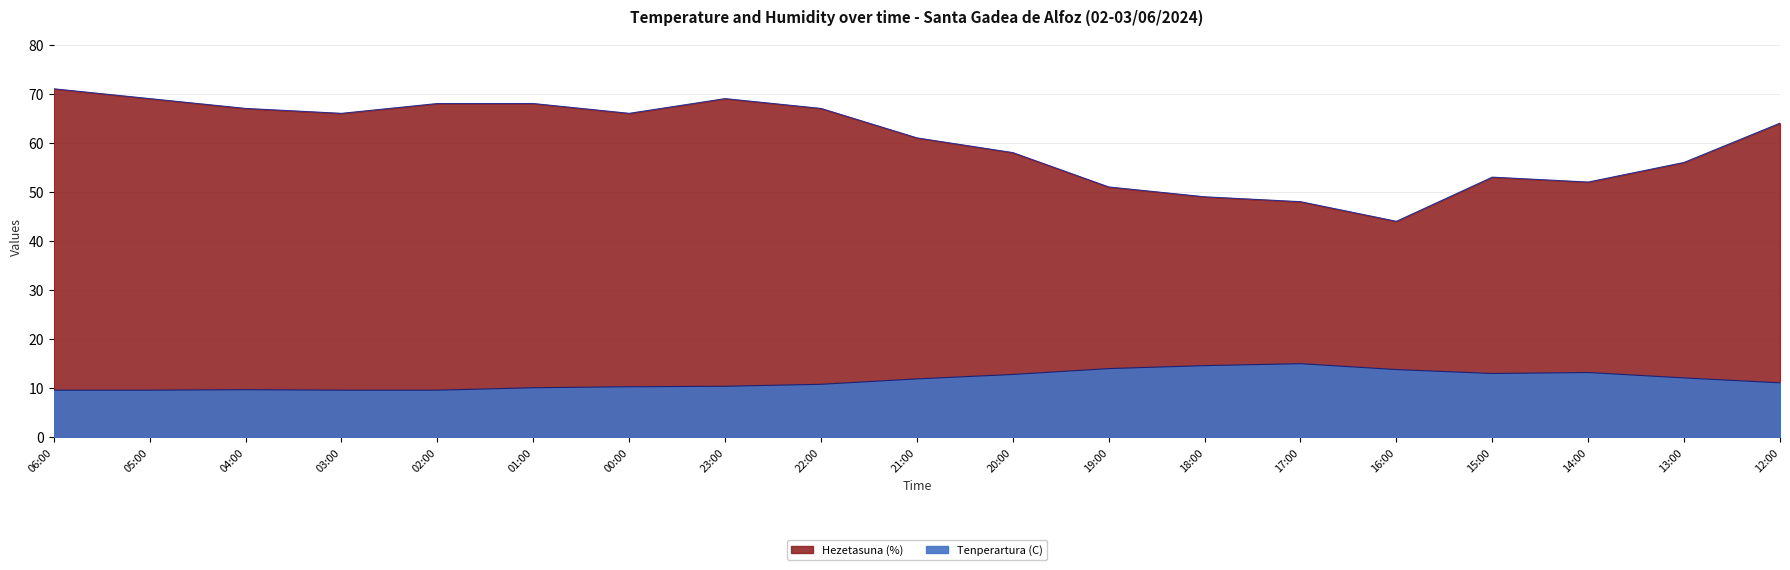

Reading right to left, what are all the values shown in this chart?

Tenperartura (C): 11.1	12.1	13.2	13.0	13.8	15.0	14.6	14.0	12.8	11.9	10.8	10.4	10.3	10.1	9.6	9.6	9.7	9.6	9.6
Hezetasuna (%): 64.0	56.0	52.0	53.0	44.0	48.0	49.0	51.0	58.0	61.0	67.0	69.0	66.0	68.0	68.0	66.0	67.0	69.0	71.0